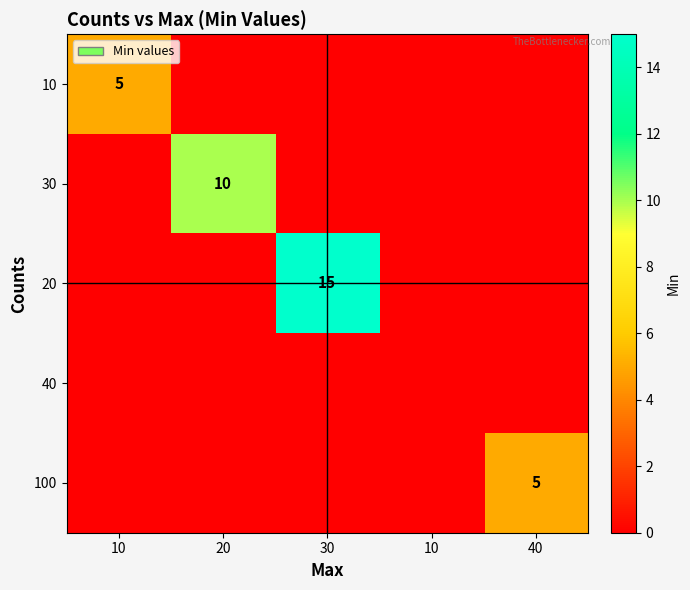

What is the sum of all 100 values?

5